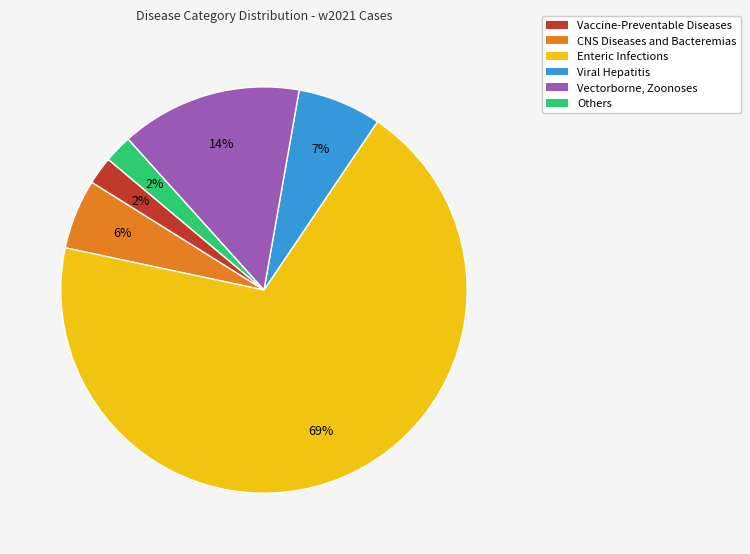

Is there a majority slice in this chart?

Yes